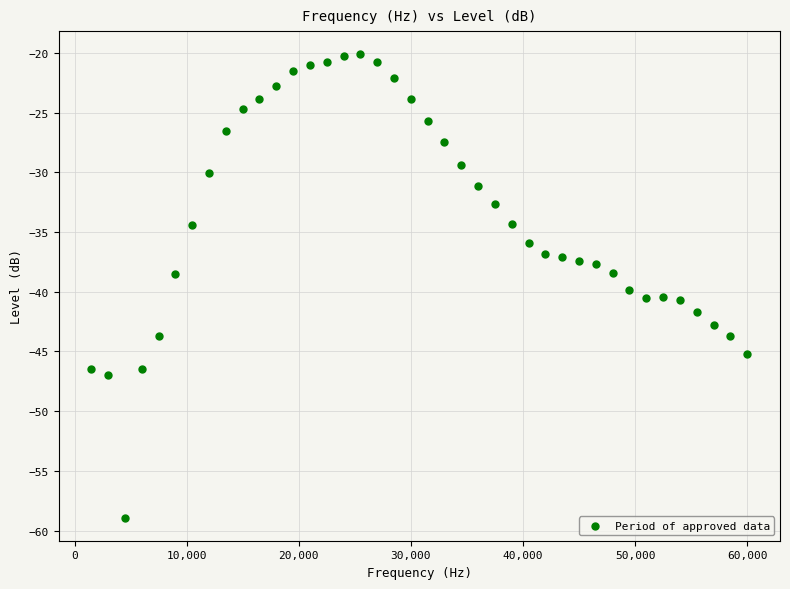

What is the range of X values (max minus min)?

58500.0